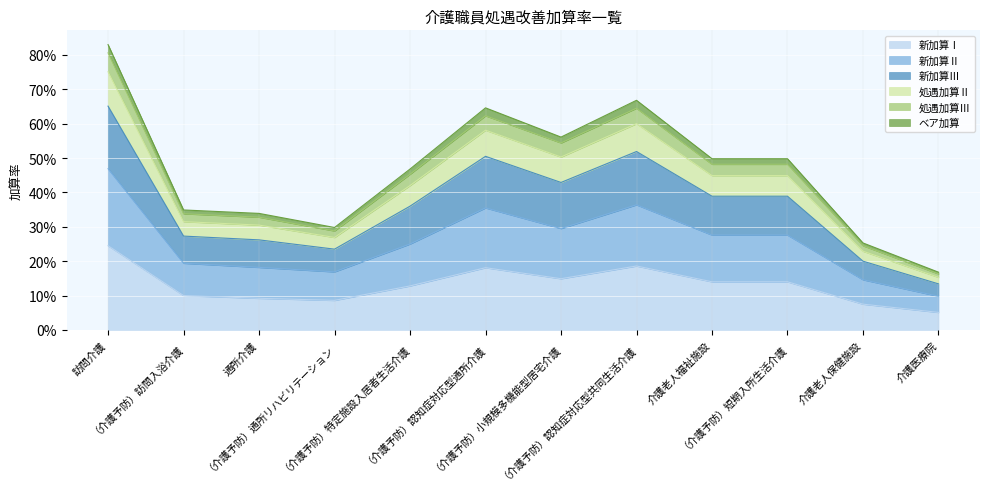

How many interior local valleys does the 新加算Ⅲ series have?

2